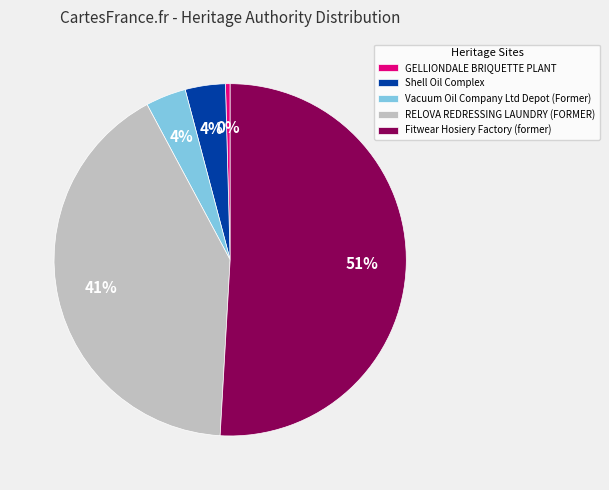

To the nearest percent, what is the average slice percentage?

20%